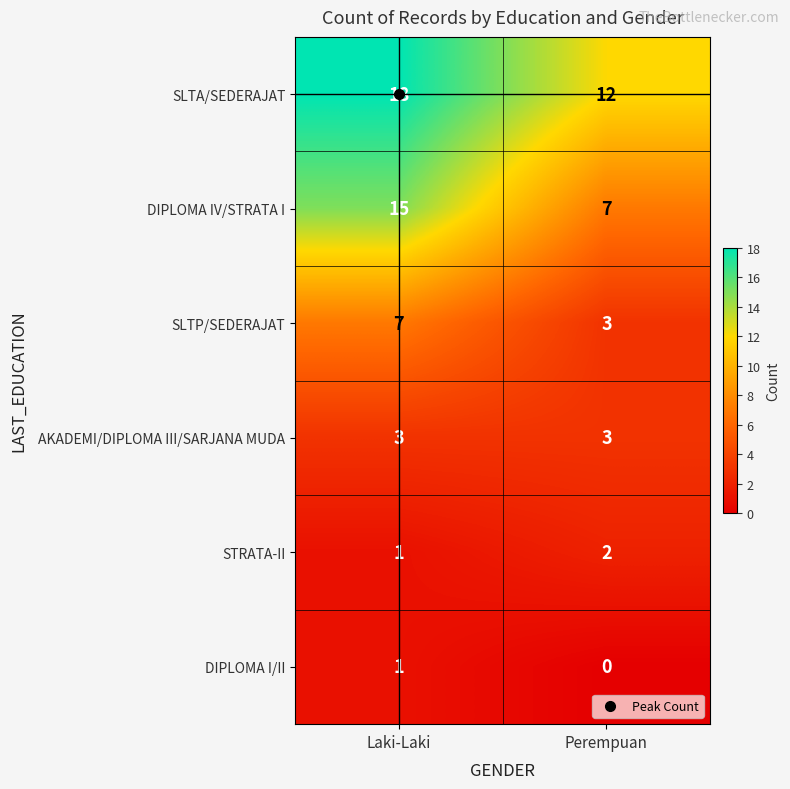

Which label corresponds to the largest value in the chart?

Laki-Laki